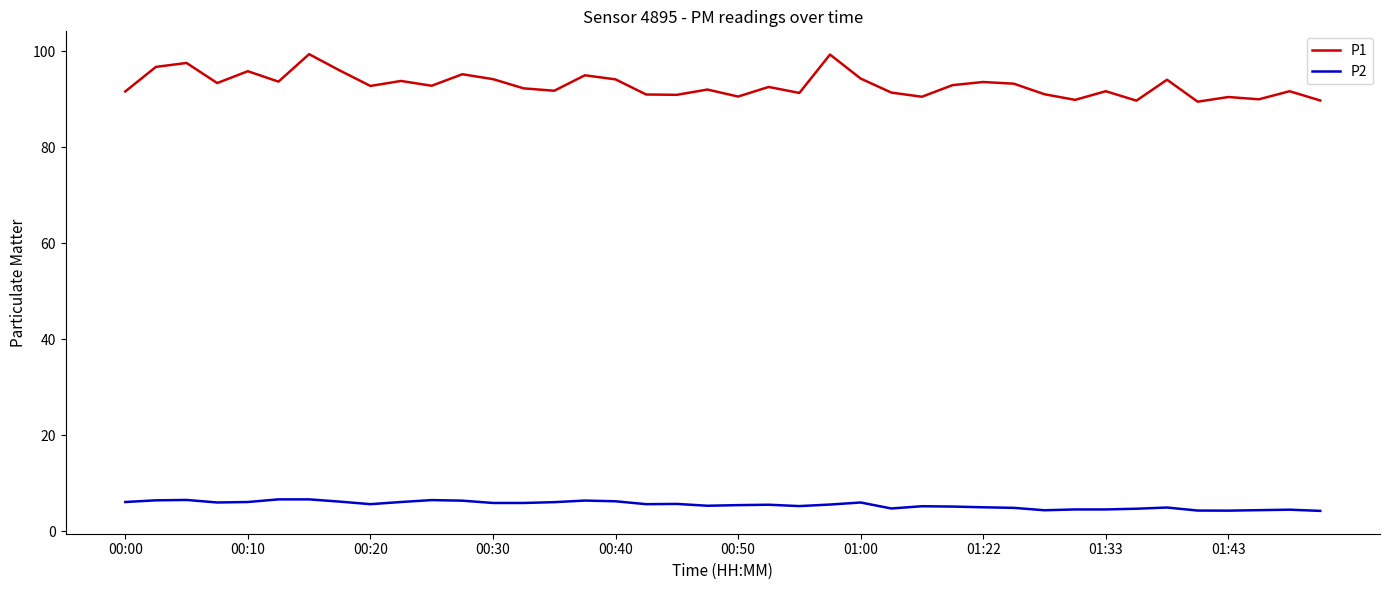

Rank the series by their average value, from lowest to highest.

P2, P1